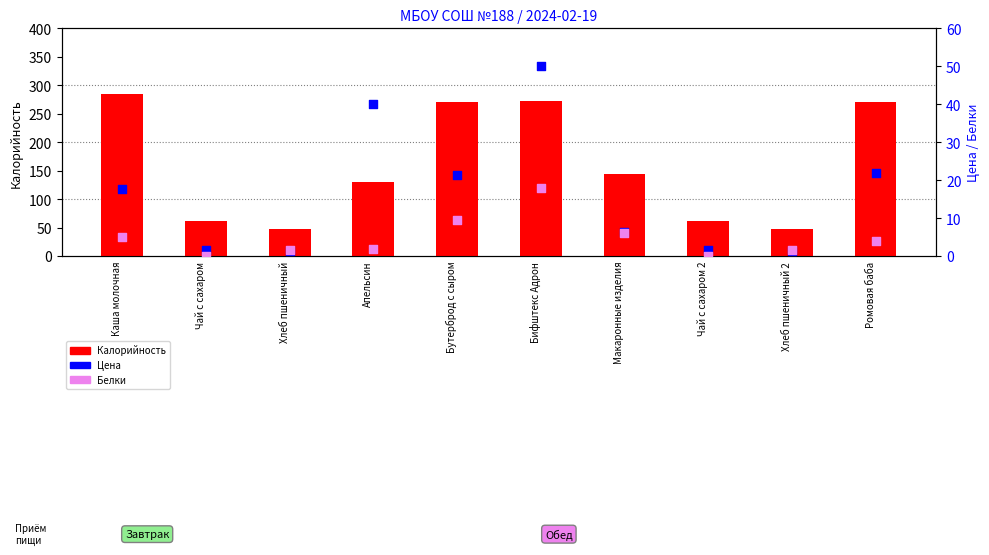

At which category is the sum across all series the highest?

Бифштекс Адрон